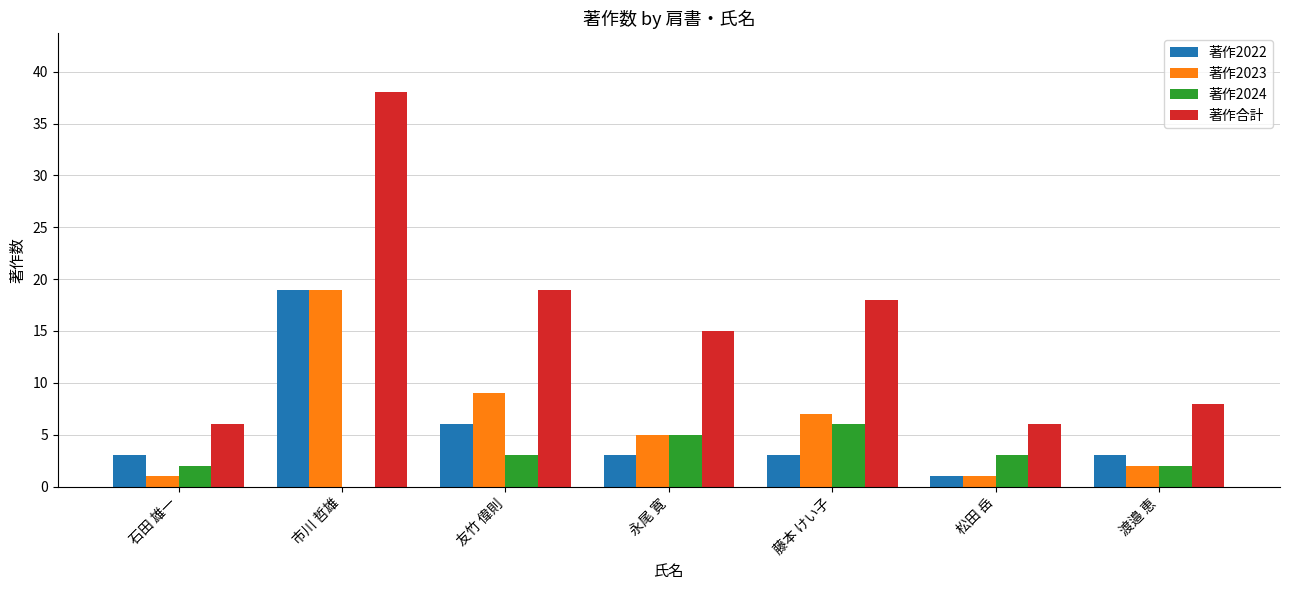

What is the sum of the 著作2022 values at 松田 岳 and 市川 哲雄?

20